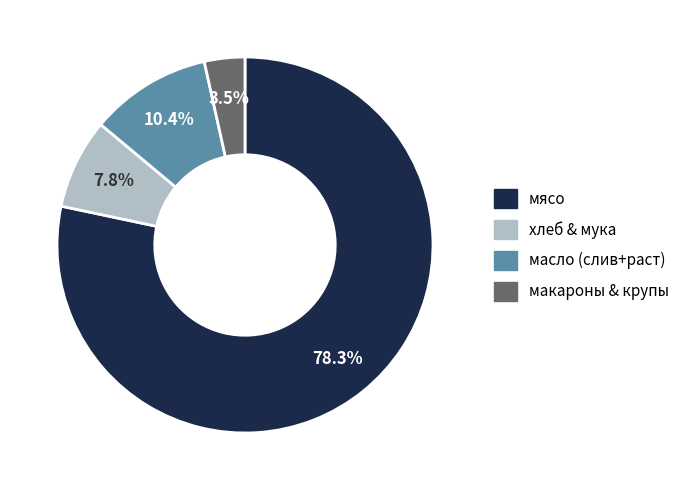

Does any single category account for the majority?

Yes